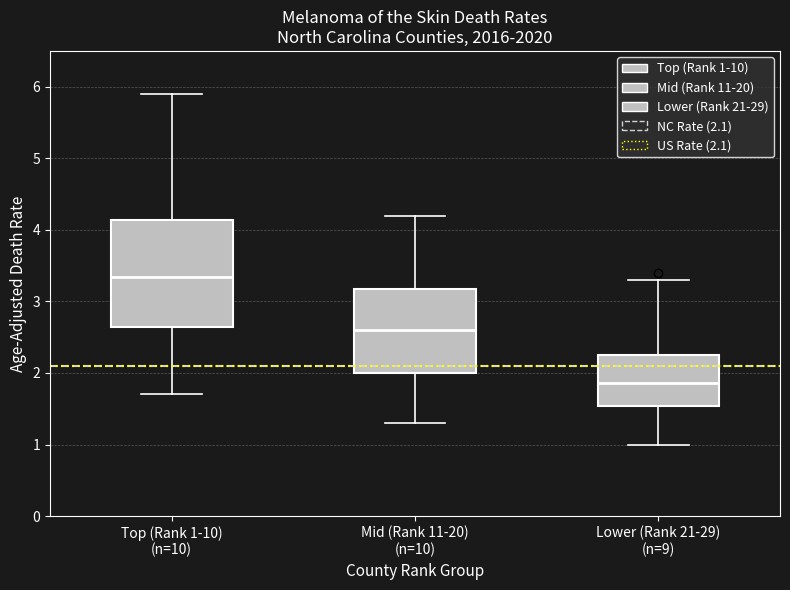

Reading left to right, read every box against the y-axis: the position of its median line, the range the box covers, and the ends of its whiskers. The values are not printed on the chart, so give them approximately, as read against the axis.

Top (Rank 1-10) (n=10): median 3.3, box 2.6 to 4.1, whiskers 1.7 to 5.9
Mid (Rank 11-20) (n=10): median 2.6, box 2.0 to 3.2, whiskers 1.3 to 4.2
Lower (Rank 21-29) (n=9): median 1.9, box 1.5 to 2.3, whiskers 1.0 to 3.3